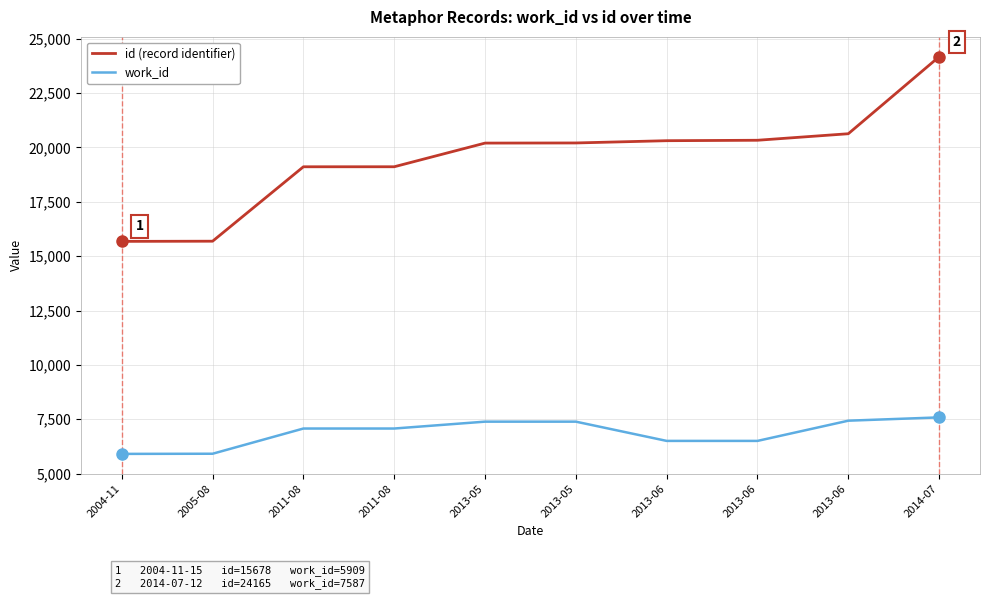

True or false: id (record identifier) has a value of 35118 at 2013-06.

False